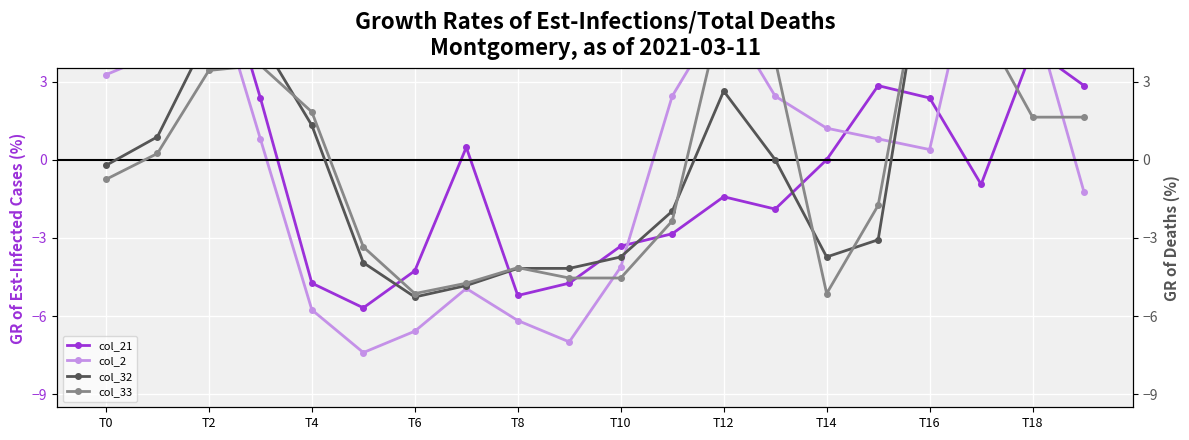

Which series has the widest spread of values?

col_2